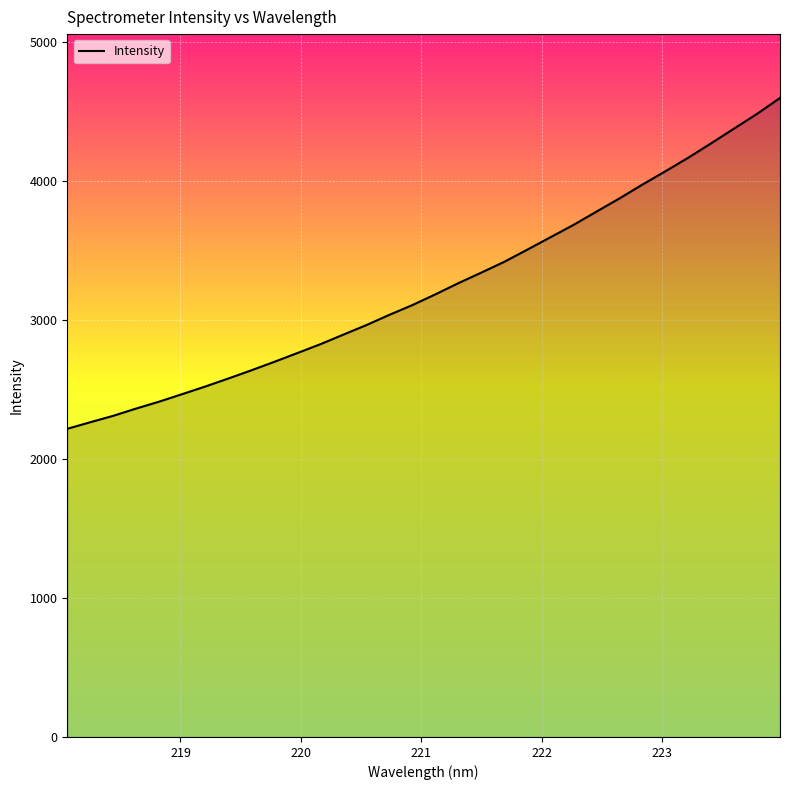

What is the sum of all values?

103632.2